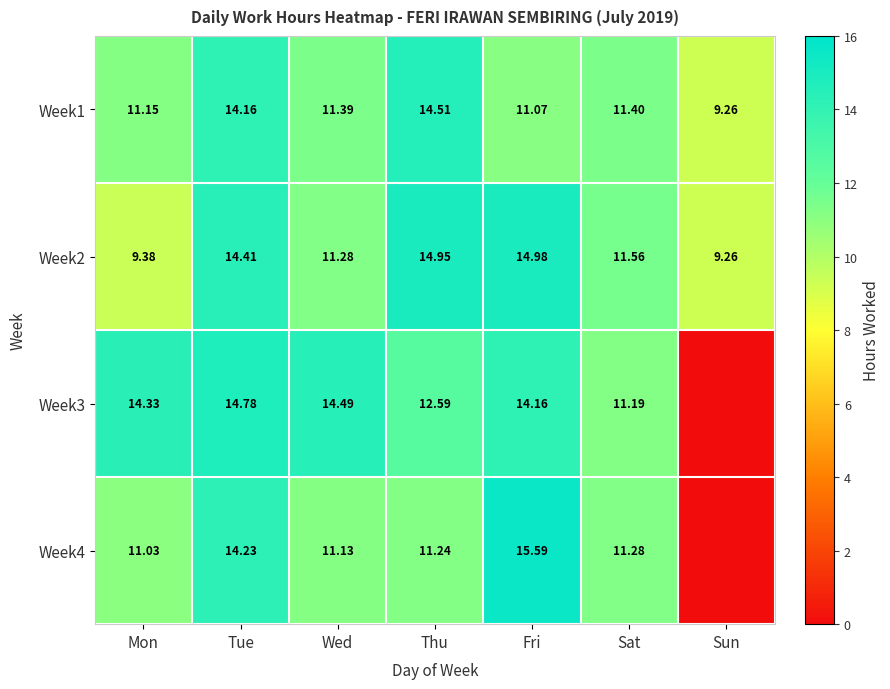

At how many categories does at least one series exceed 12?

5